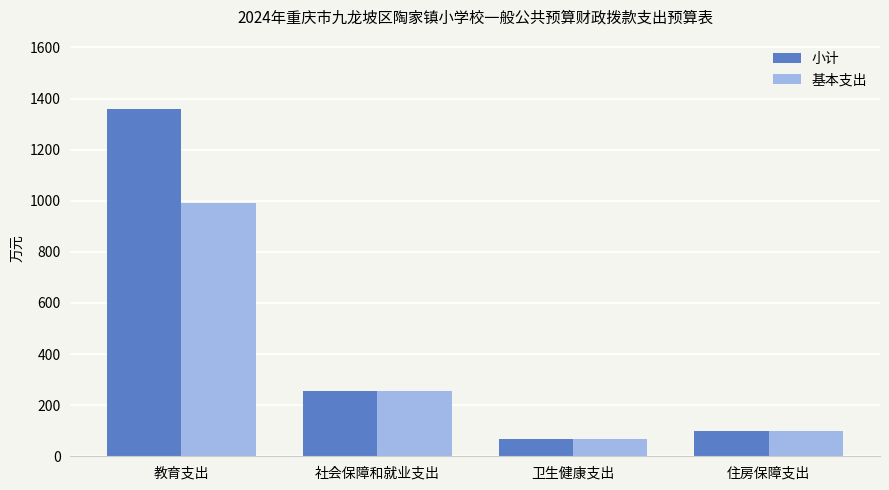

True or false: 小计 has a value of 1358.6 at 教育支出.

True